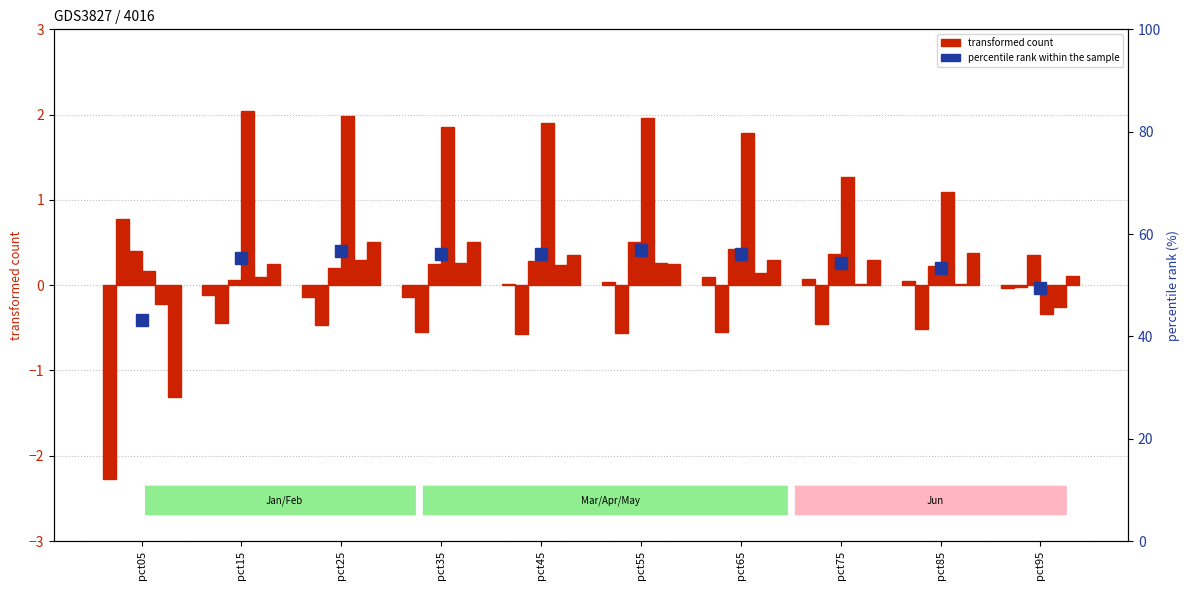

Does the chart contain stacked bars?

No